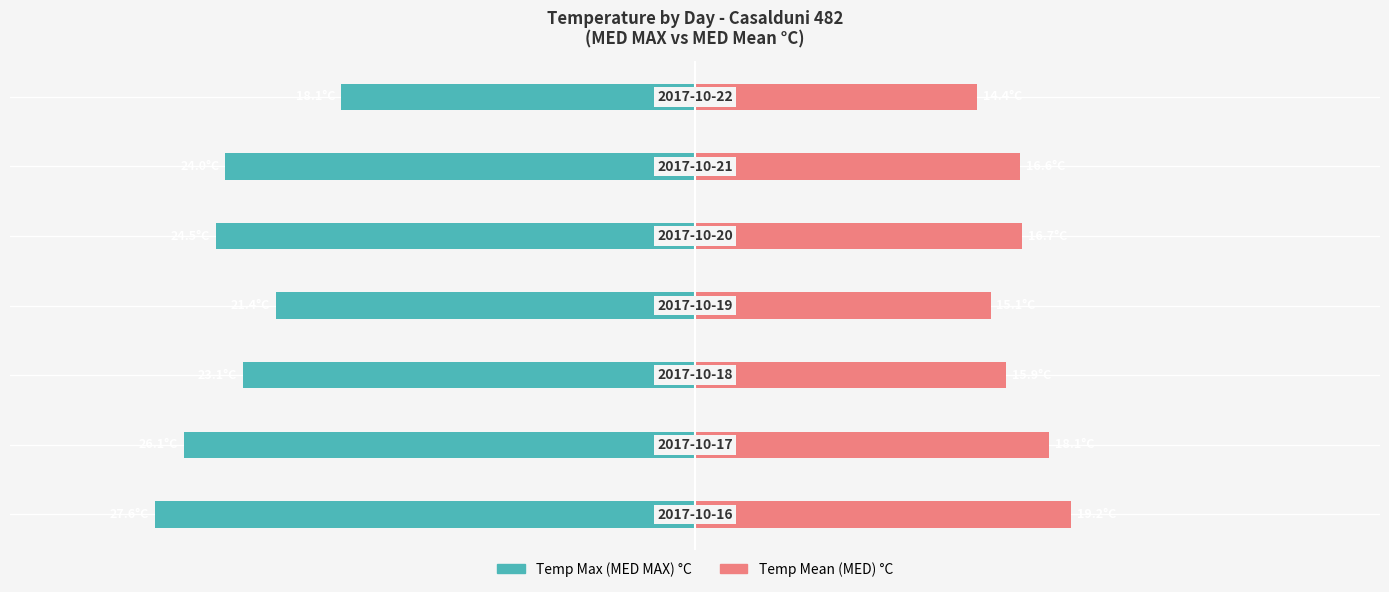

What value does the Temp Mean (MED) °C series have at 4?

16.7